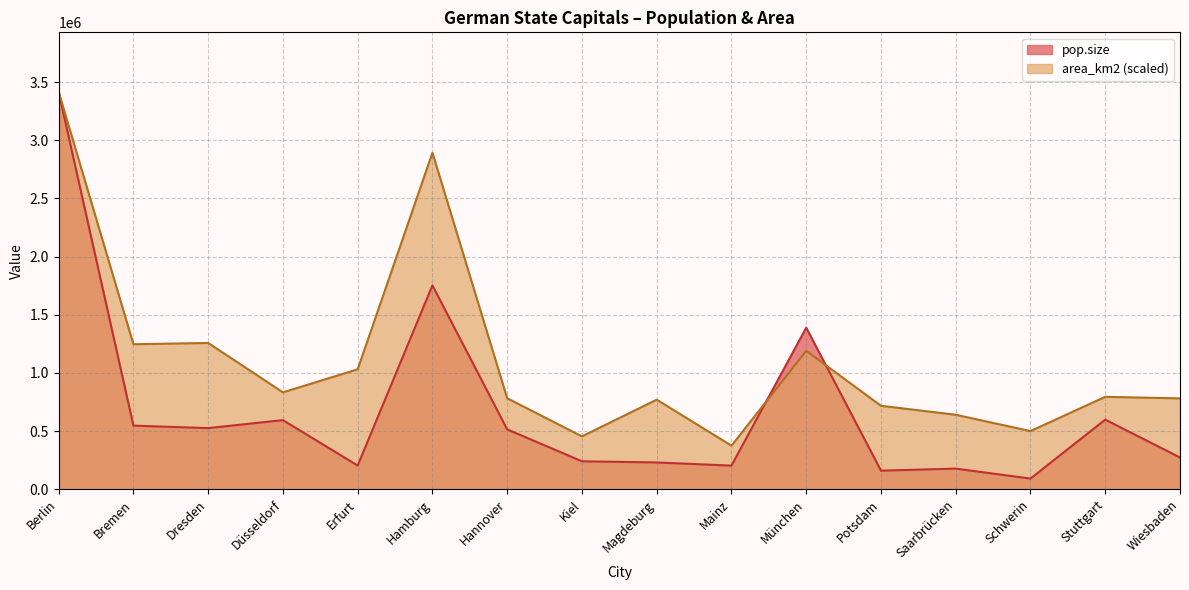

How many intersections are there between pop.size and area_km2?

2